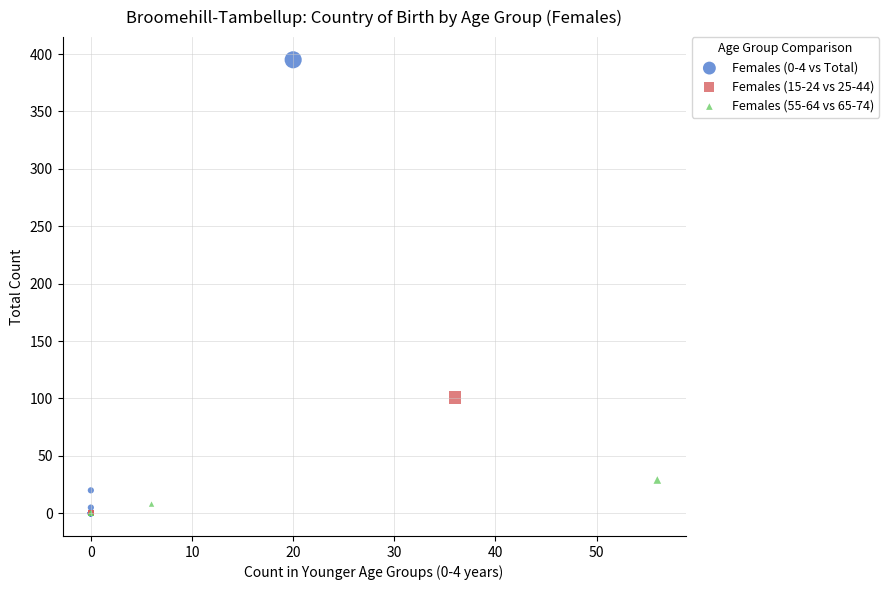

Which series reaches the maximum Y coordinate?

Females (0-4 vs Total)